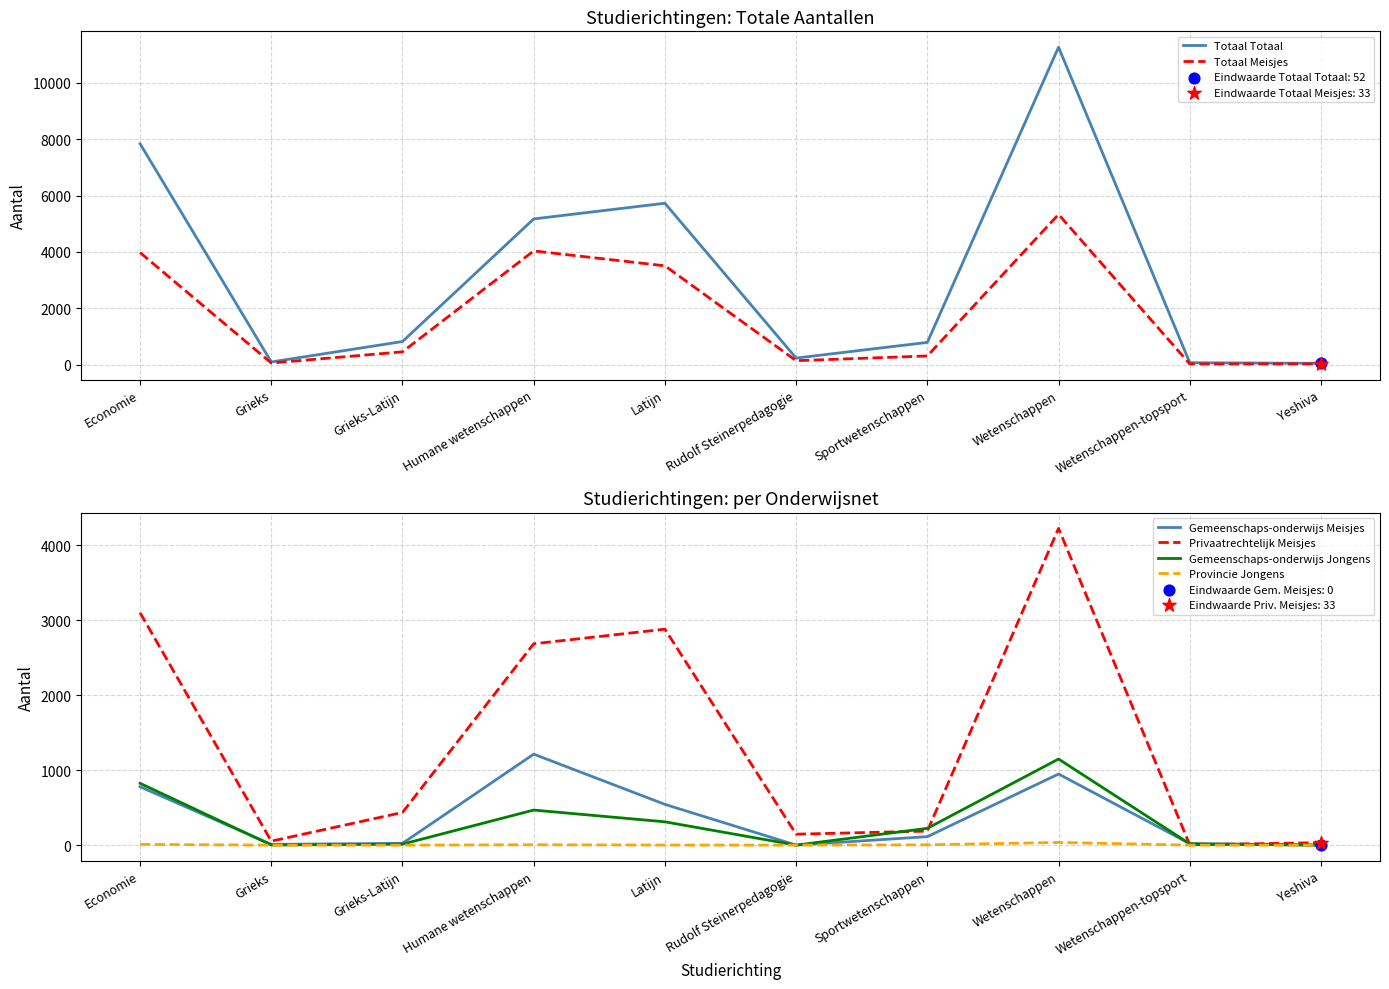

Which series reaches the minimum Y coordinate?

Gemeenschaps-onderwijs Meisjes